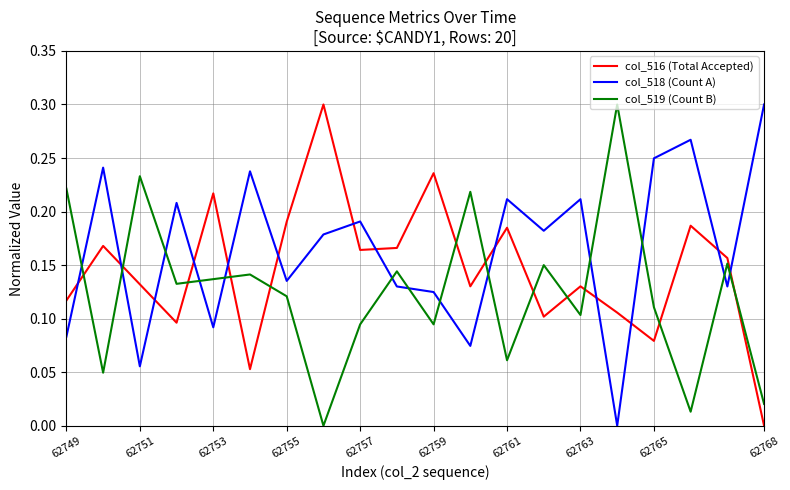

How many times do col_519 (Count B) and col_518 (Count A) cross each other?

13